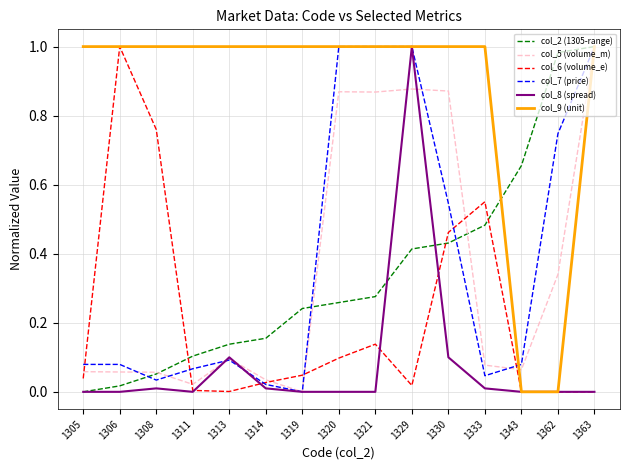

True or false: col_8 (spread) has a value of 0.6 at 1321.

False